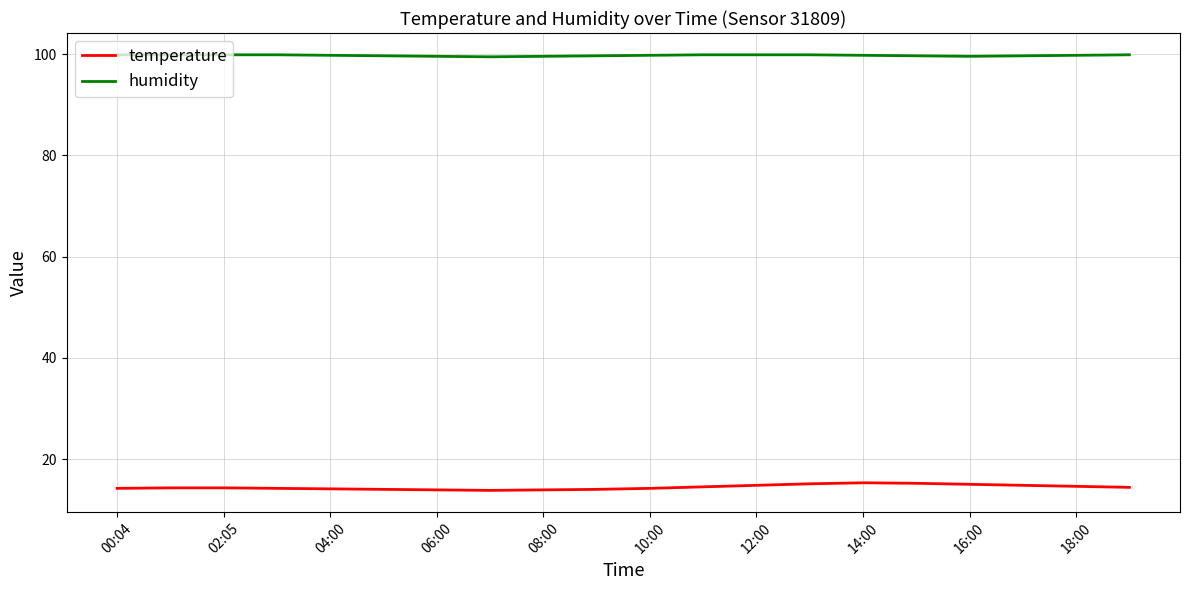

Rank the series by their maximum value, from highest to lowest.

humidity, temperature